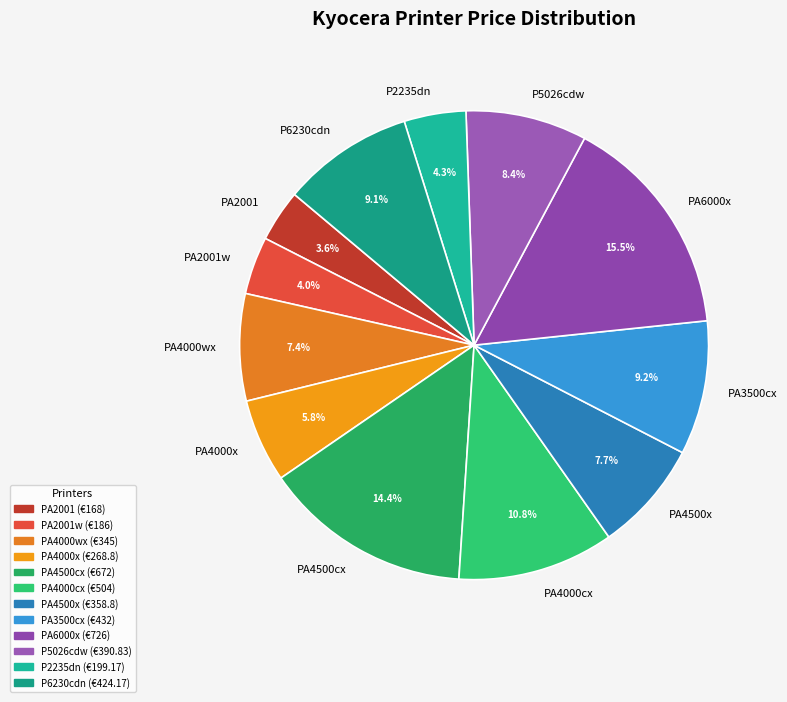

To the nearest percent, what percentage of the pie is PA2001?

4%